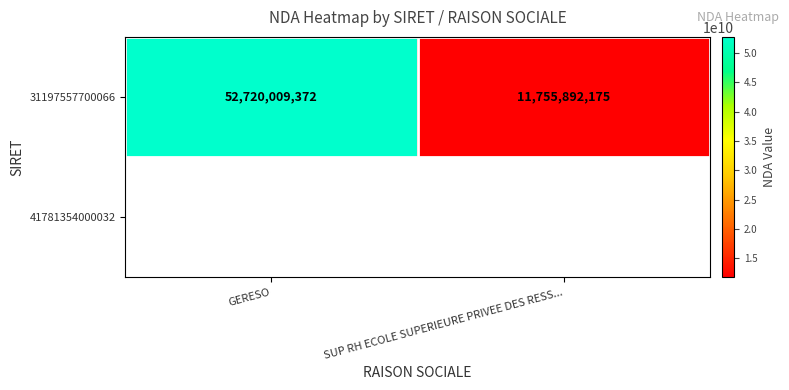

What is the difference between the maximum and minimum values?

40964117197